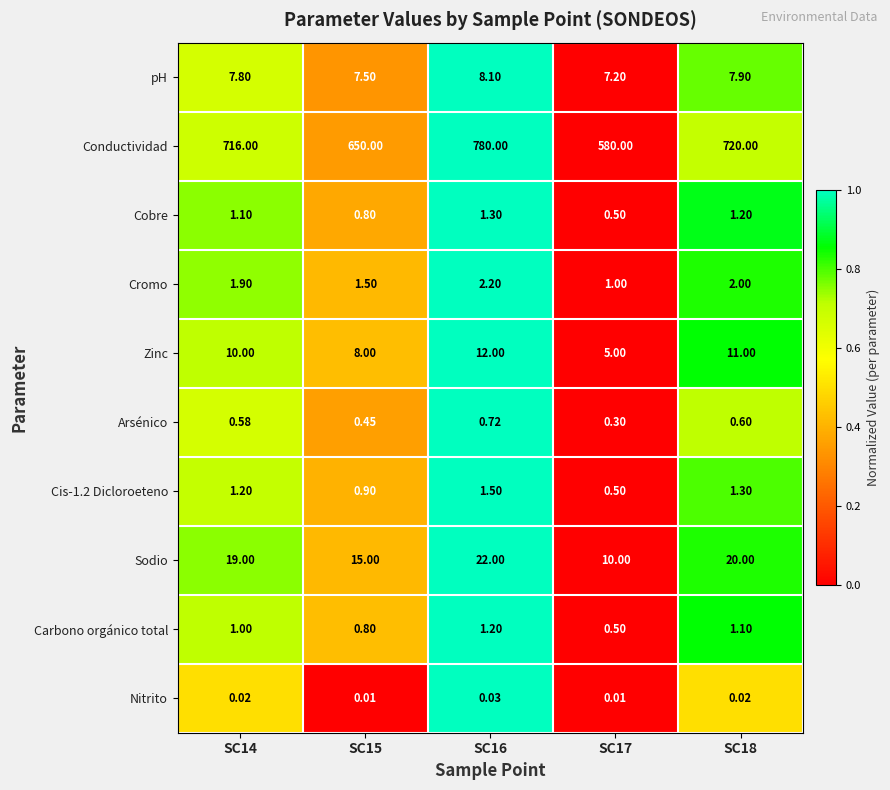

Between SC16 and SC17, which series saw the biggest shift?

Conductividad